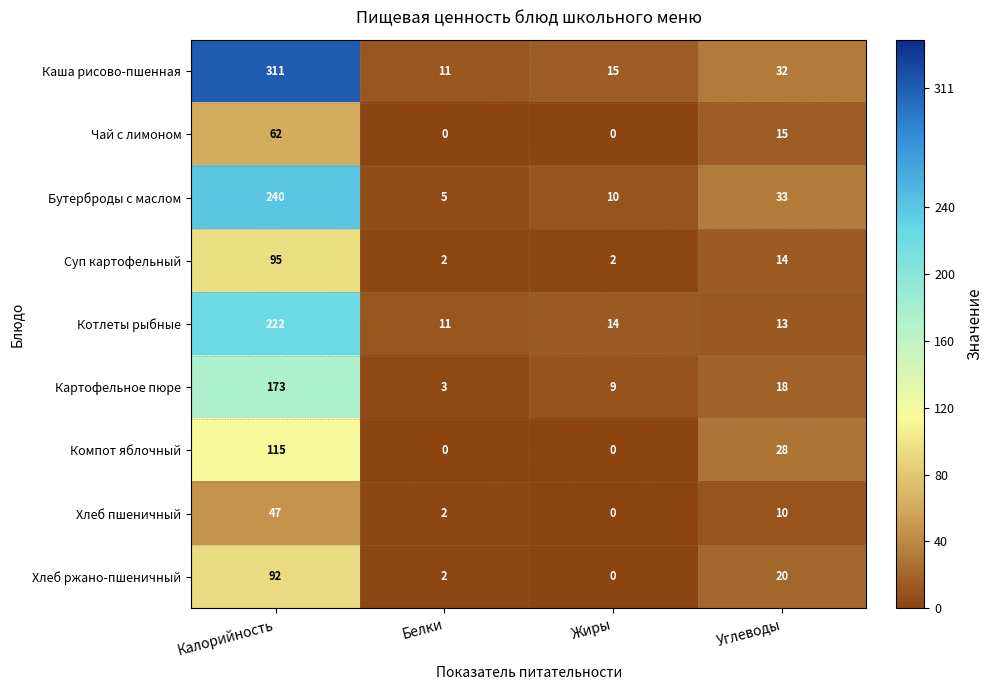

Count the number of categories in the chart.

4